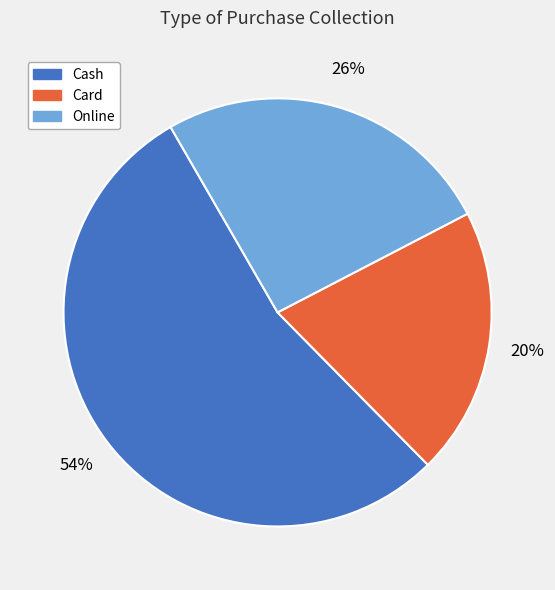

How many segments does this pie chart have?

3